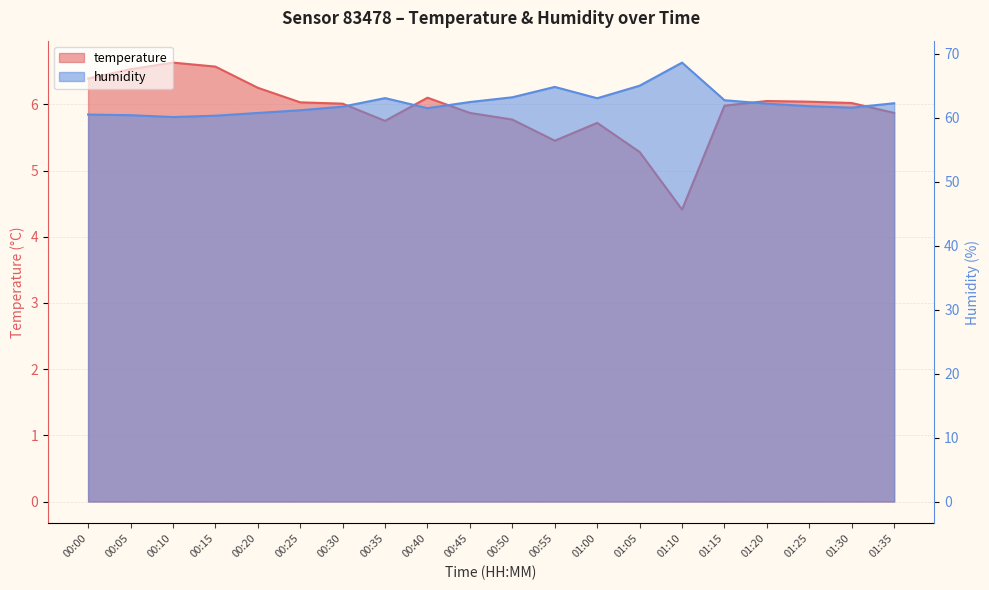

What position from the right is 01:05?

7